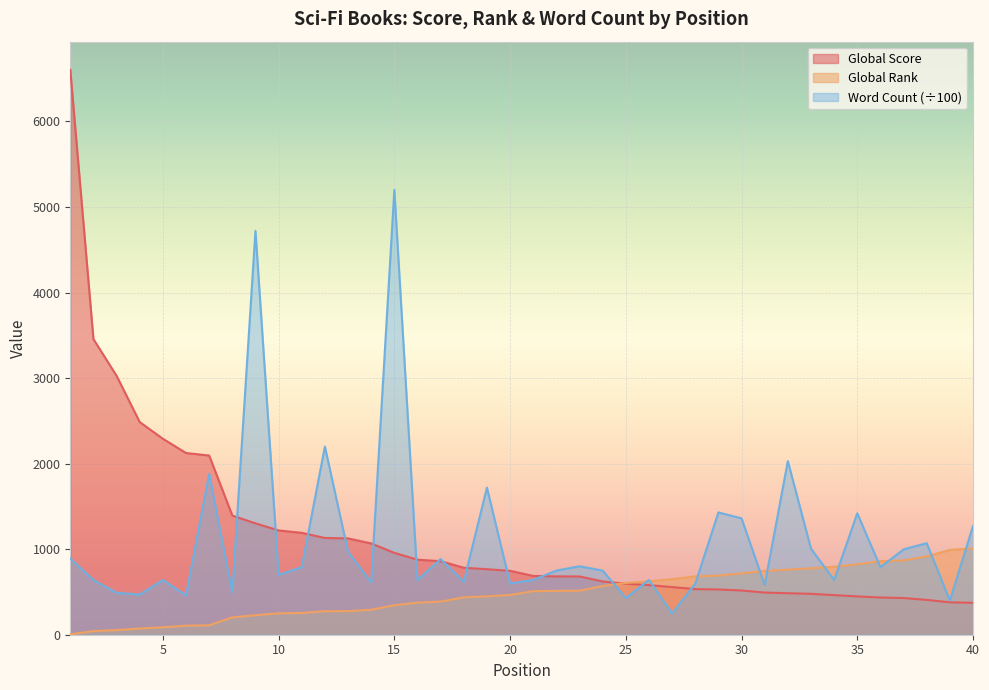

List the series in order of their peak value, lowest first.

Global Rank, Word Count (÷100), Global Score